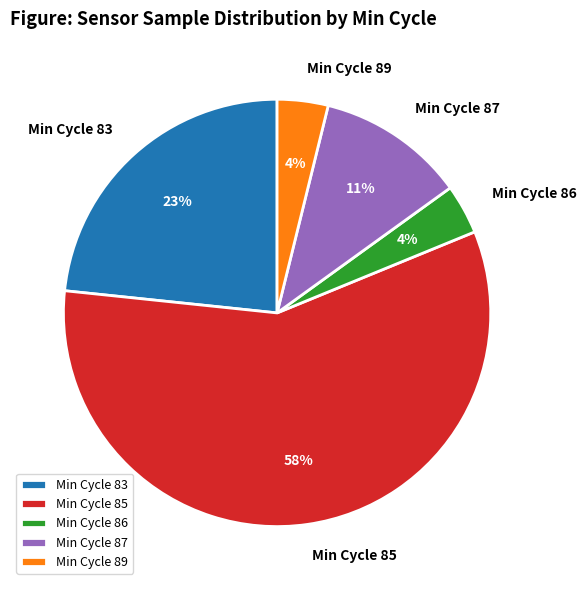

What is the largest slice in the pie chart?

Min Cycle 85